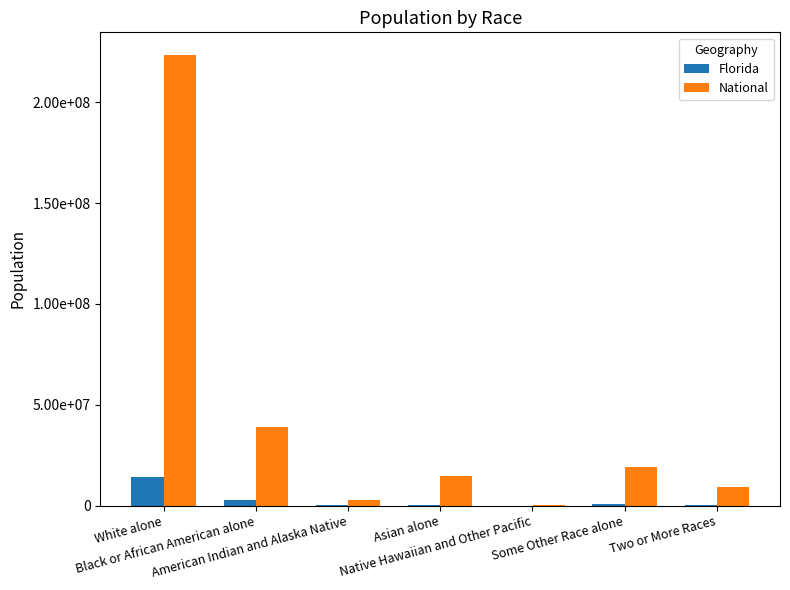

Are the bars grouped side by side (vs. stacked)?

Yes